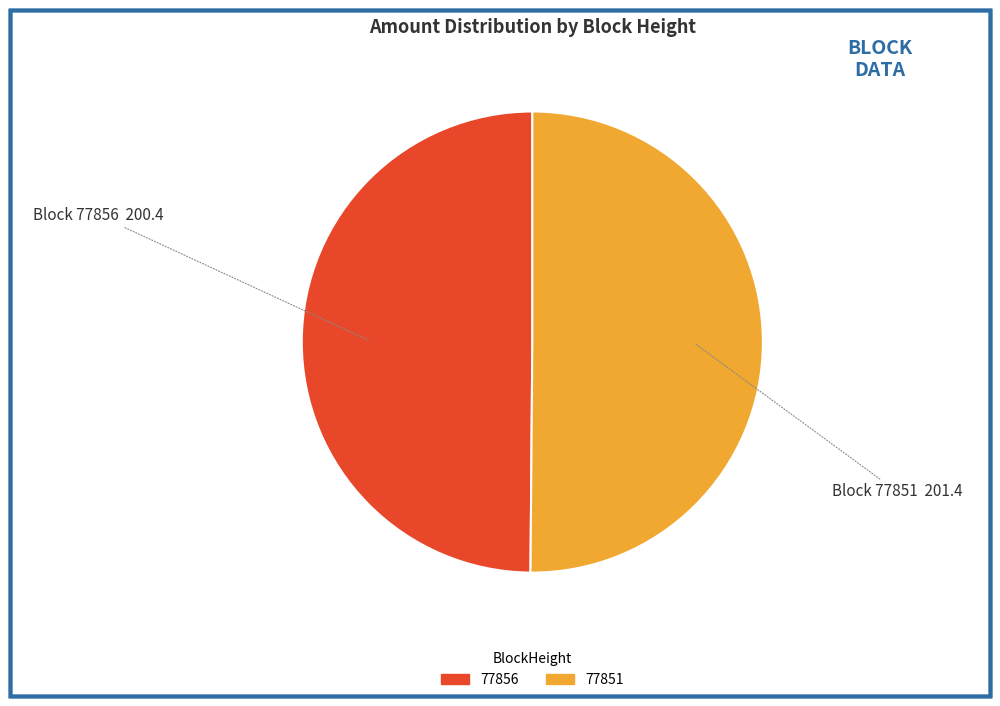

Do 77856 and 77851 together represent more than half of the pie?

Yes